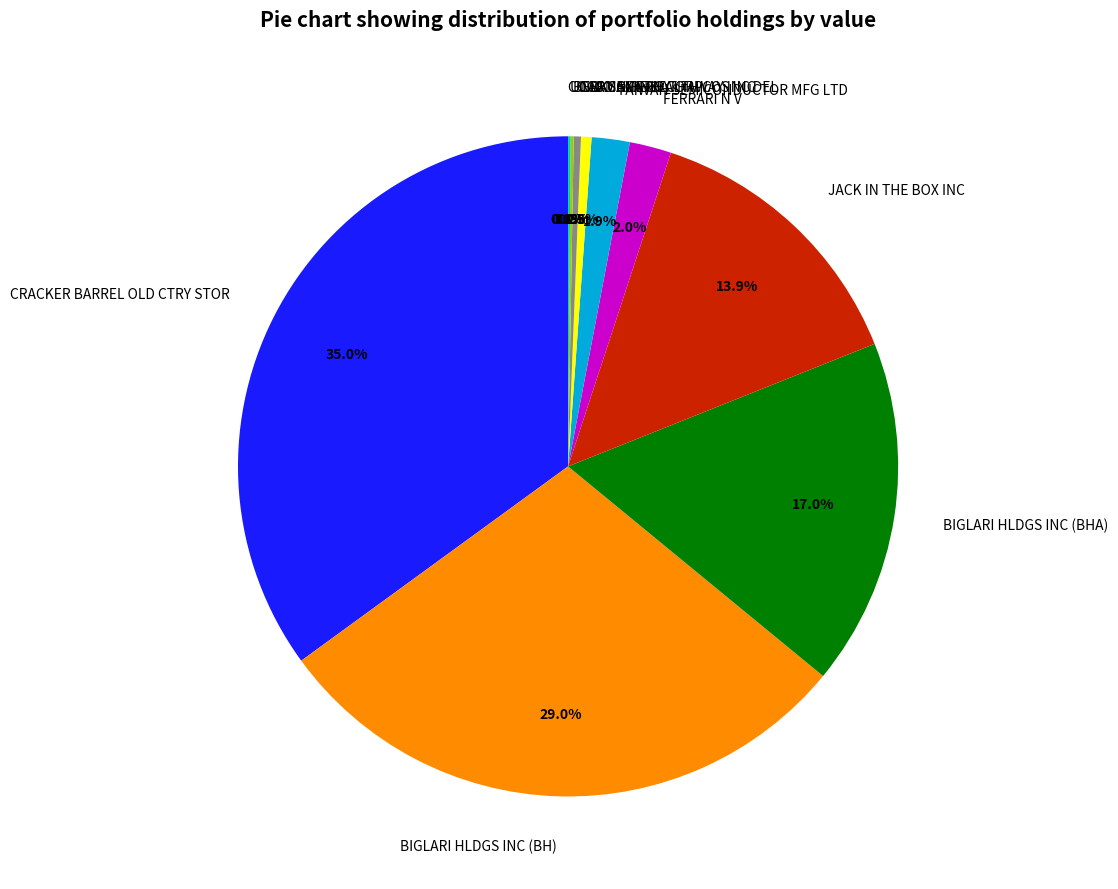

Is the sum of BAUSCH HEALTH COS INC and TAIWAN SEMICONDUCTOR MFG LTD greater than half?

No